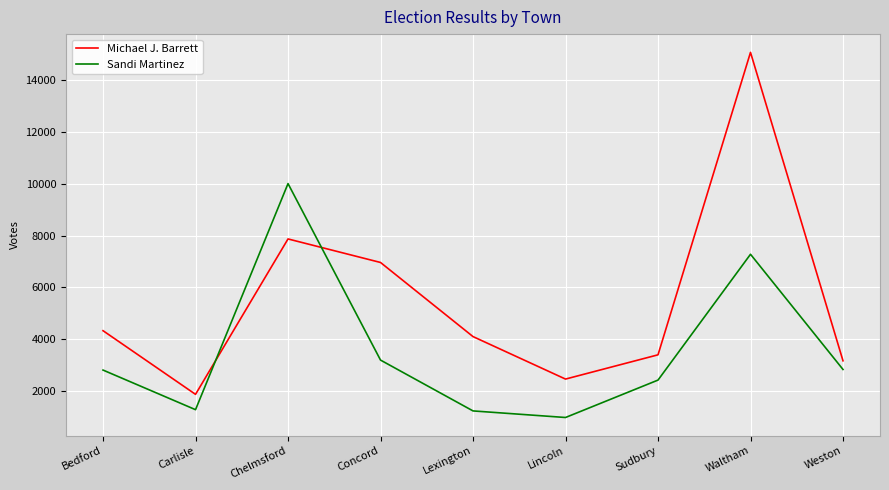

Rank the series by their average value, from lowest to highest.

Sandi Martinez, Michael J. Barrett